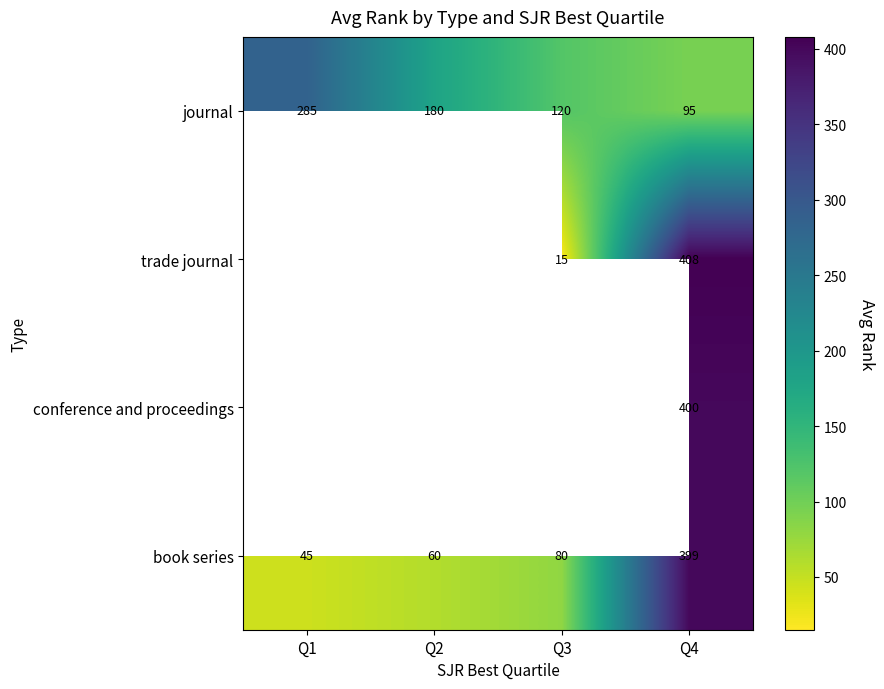

The journal series shows 285 at Q1. True or false?

True